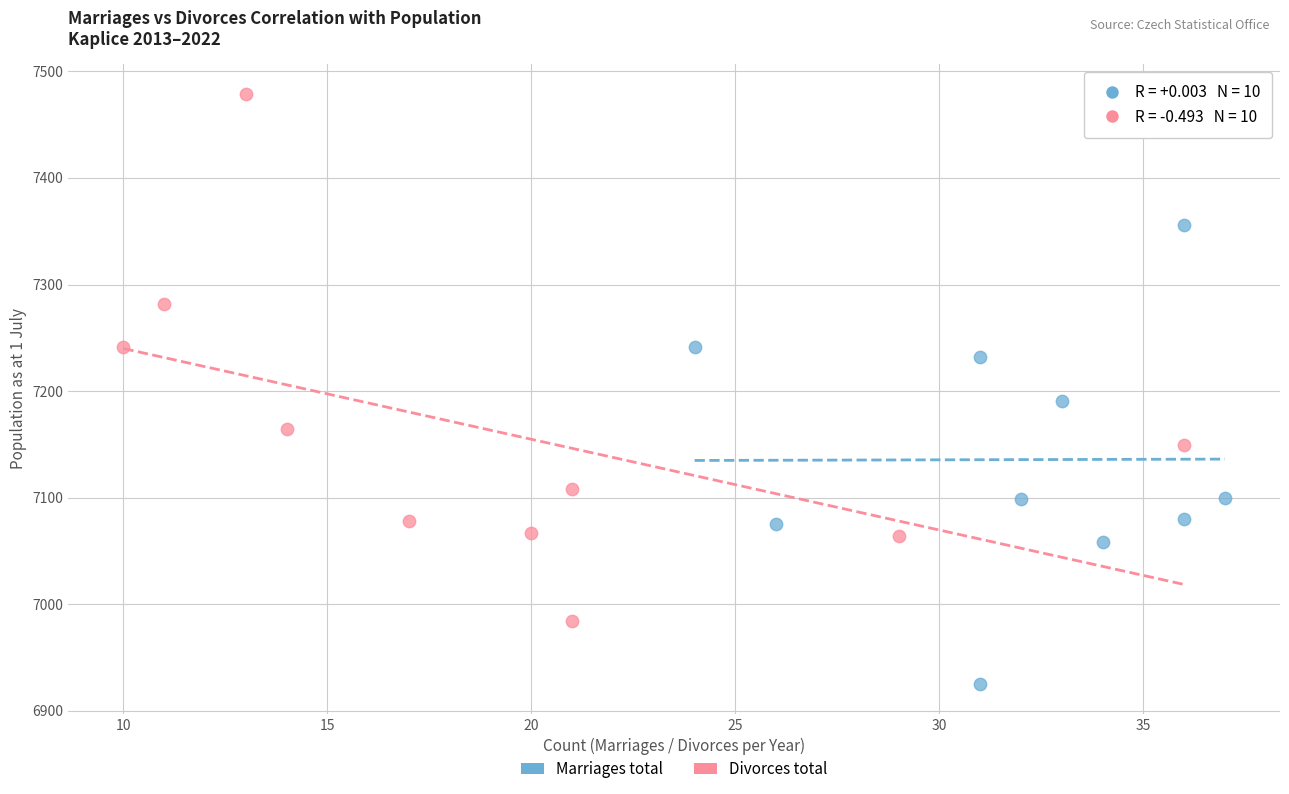

Which series contains the lowest Y value?

Marriages total